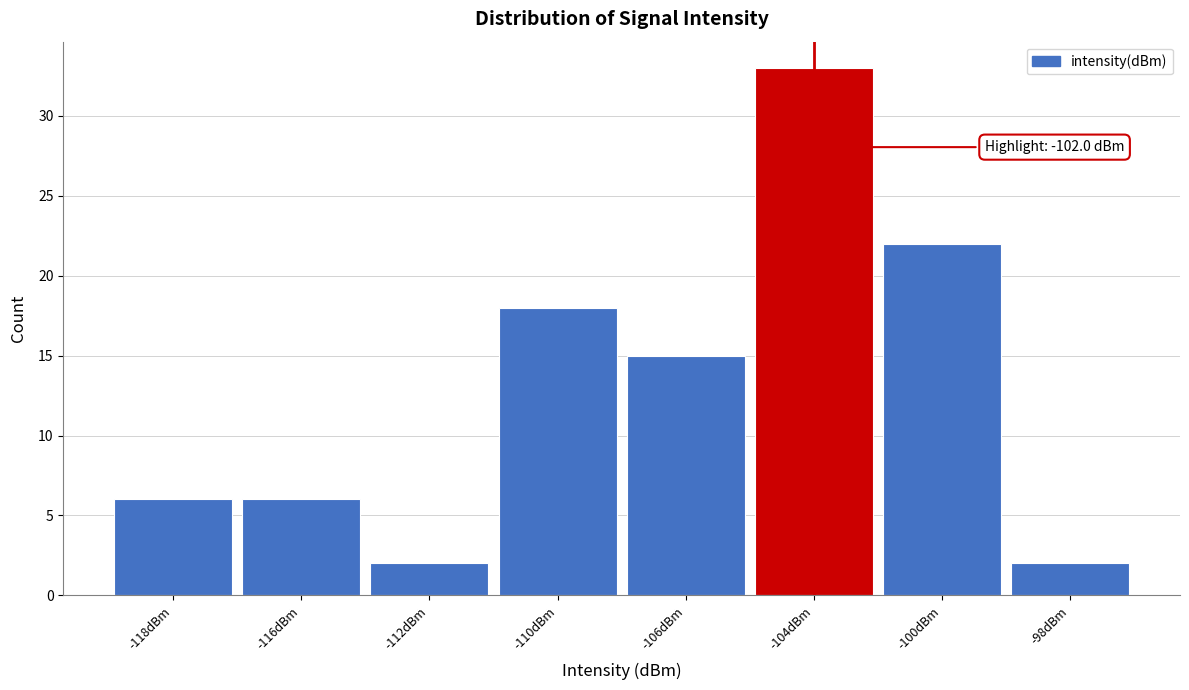

Reading left to right, extract all data points from this chart.

6	6	2	18	15	33	22	2